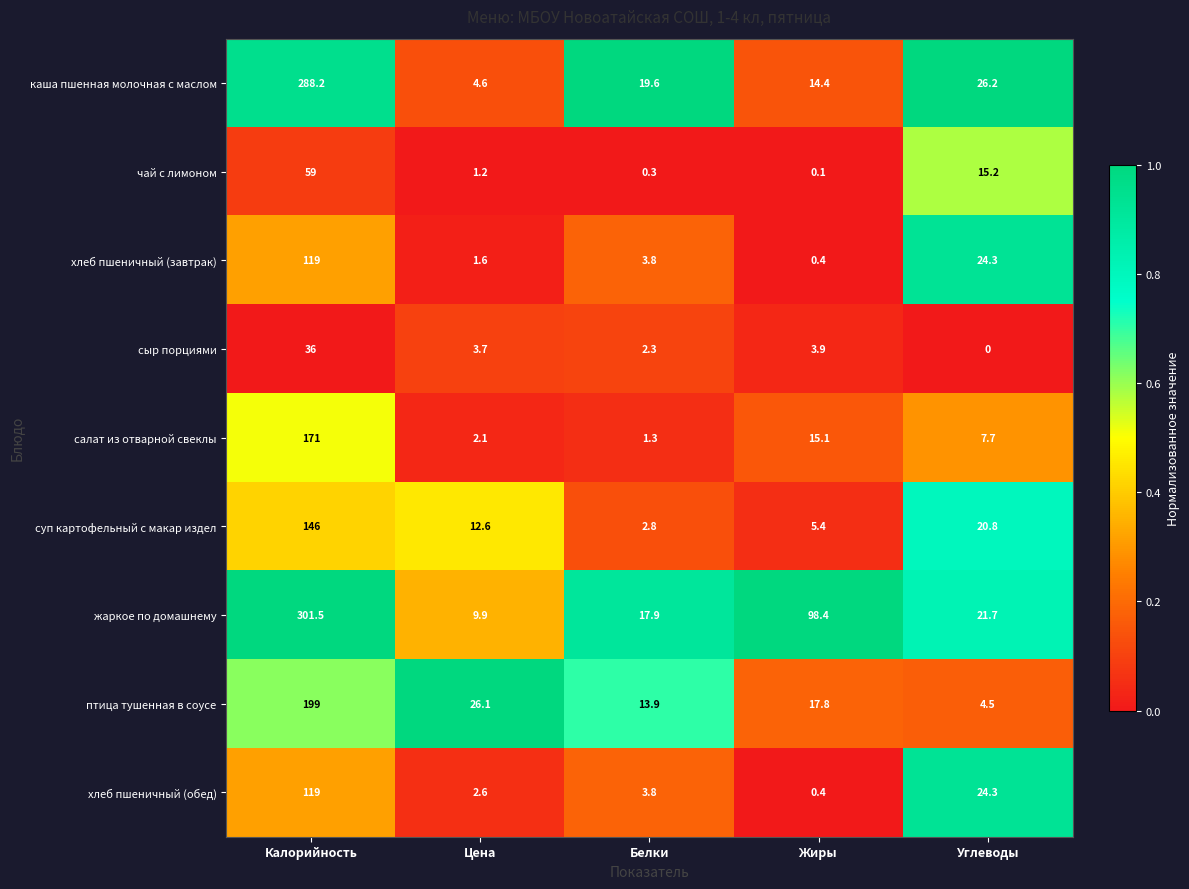

The value of птица тушенная в соусе at Белки is 13.9. True or false?

True